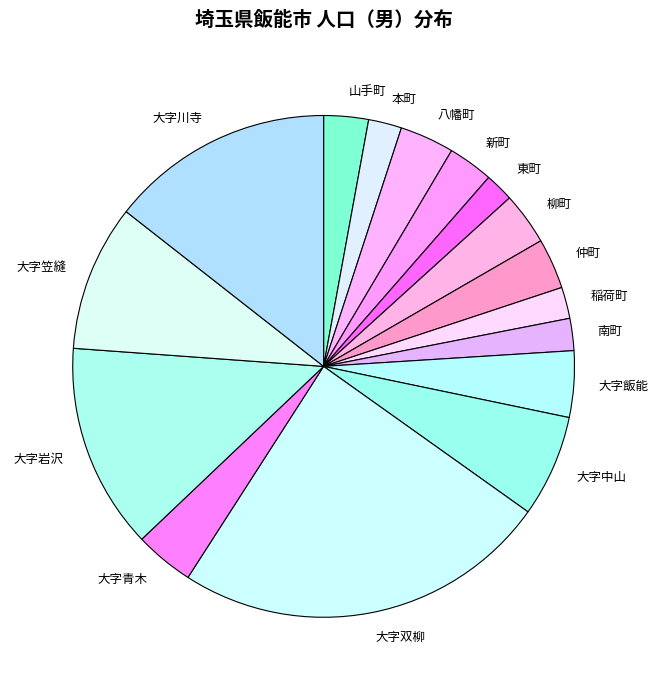

Does any single category account for the majority?

No